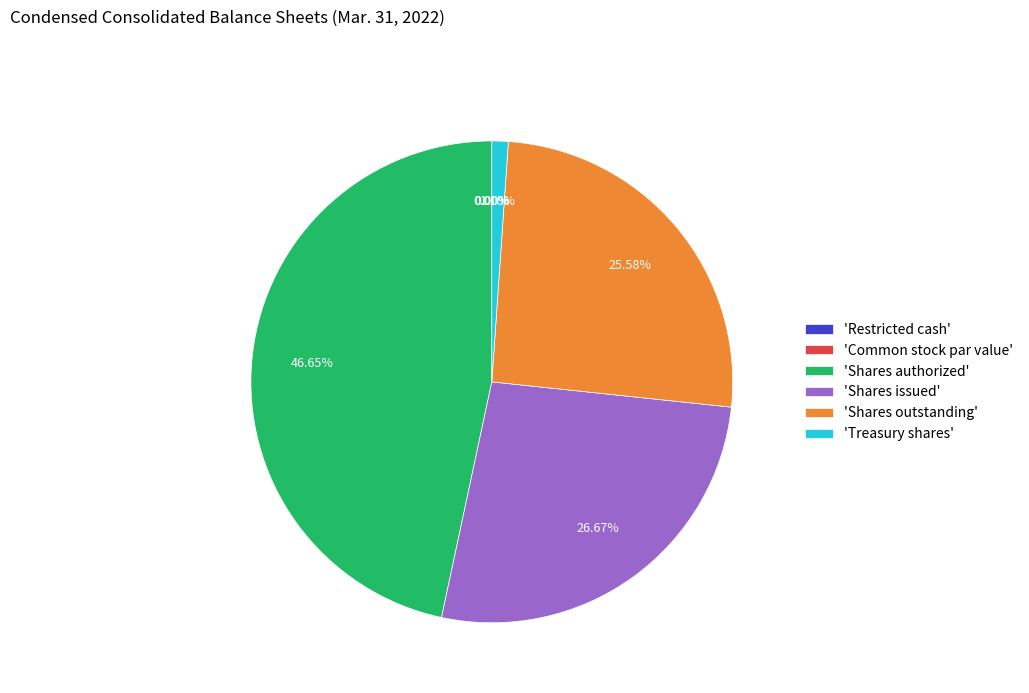

Is there any slice that represents more than half of the pie?

No